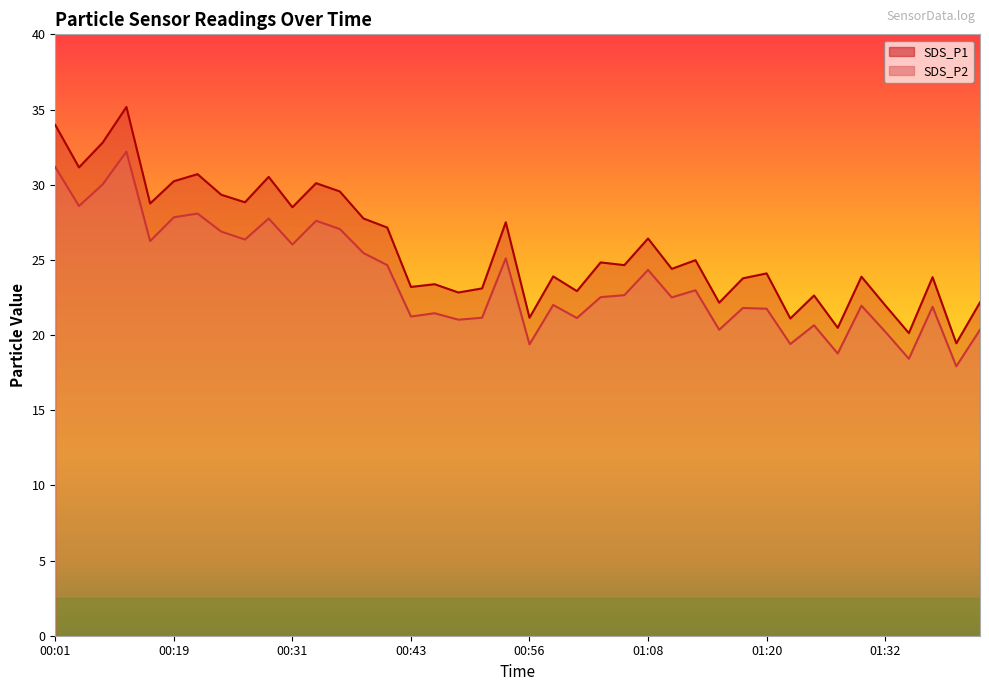

Between 00:39 and 00:19, which is larger?

00:19